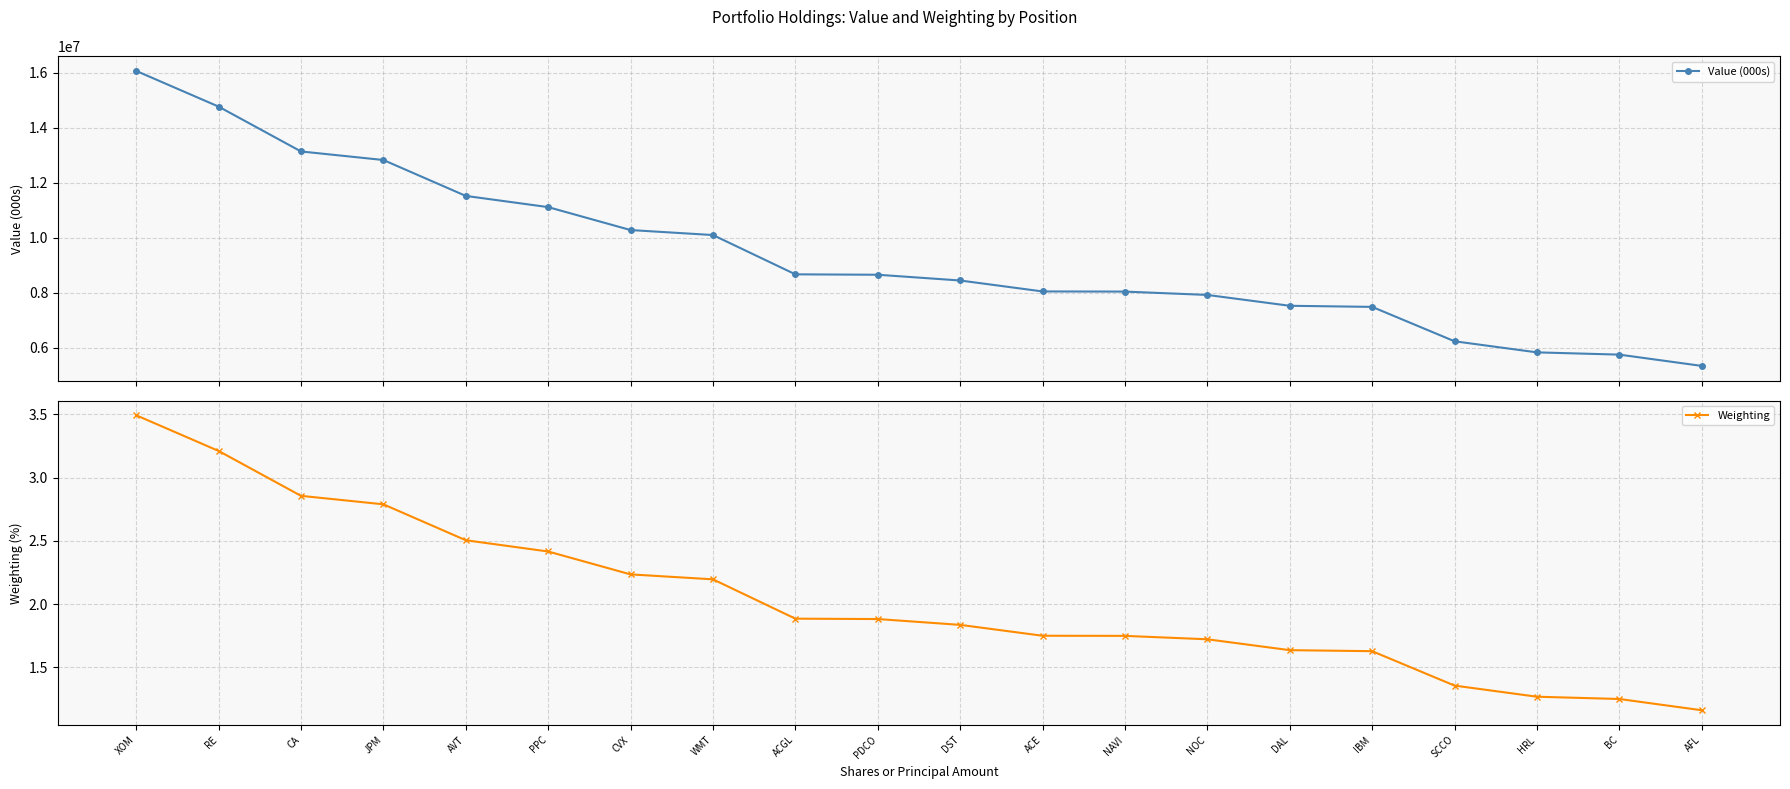

At how many categories does at least one series exceed 3006494?

20